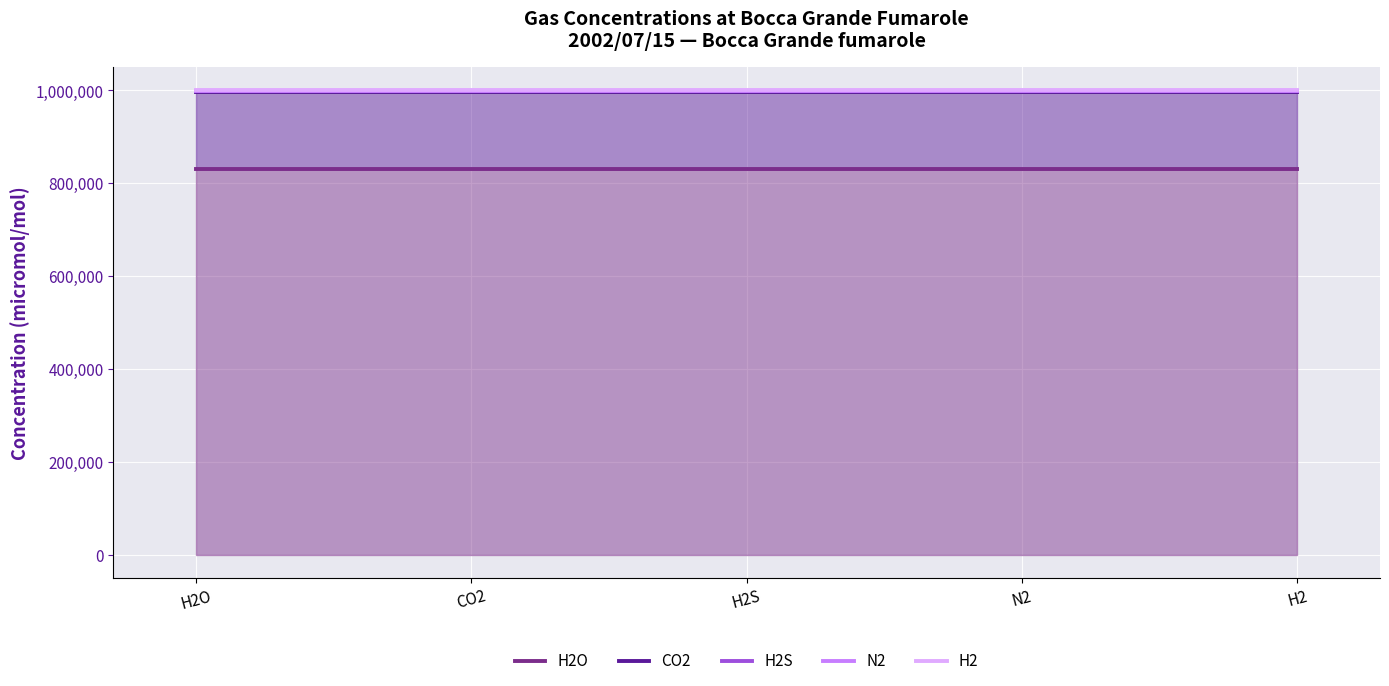

What is the average value of the H2 series?

999920